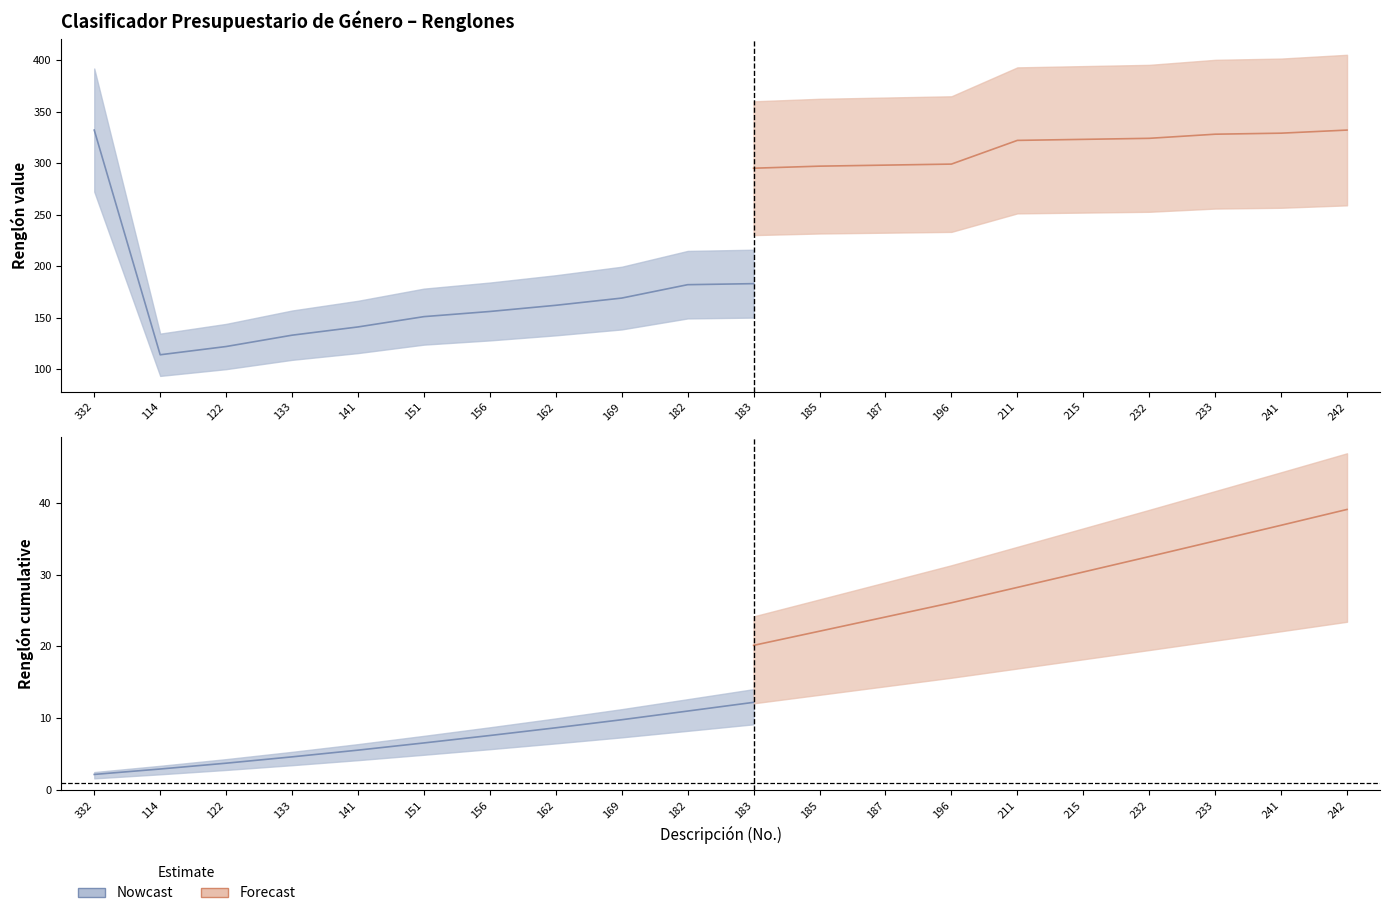

Which series has the largest range (max minus min)?

Renglón (Nowcast)